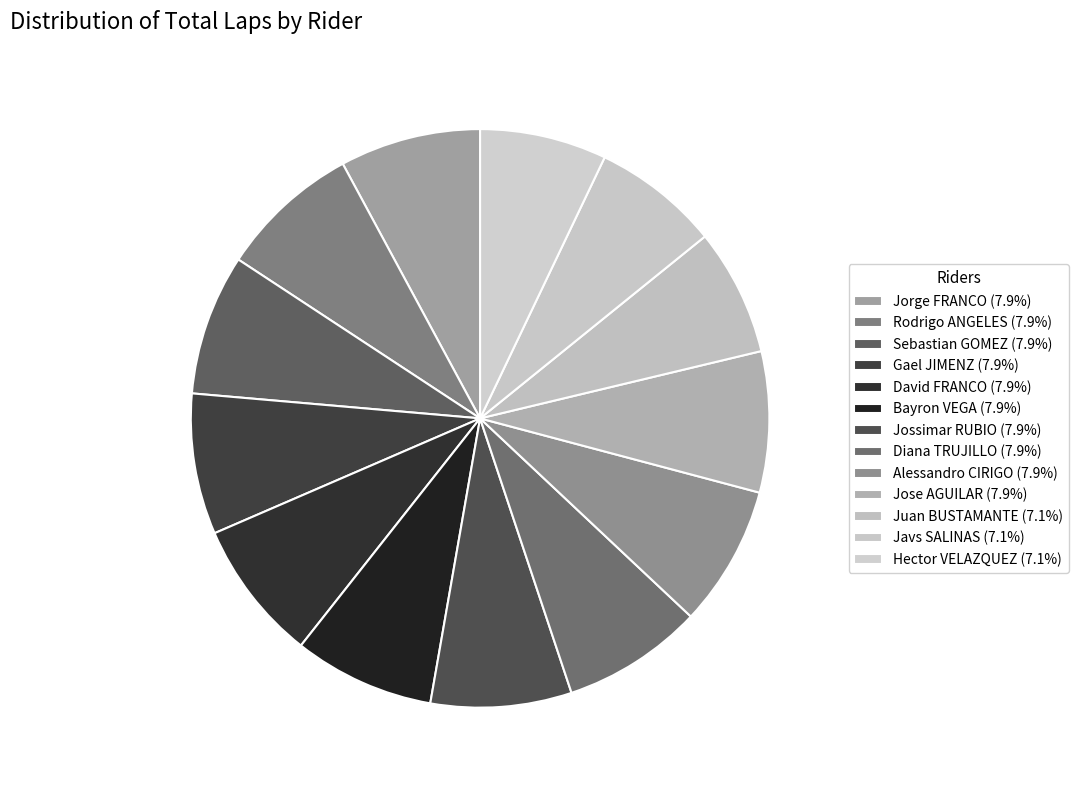

To the nearest percent, what portion does Sebastian GOMEZ represent?

8%